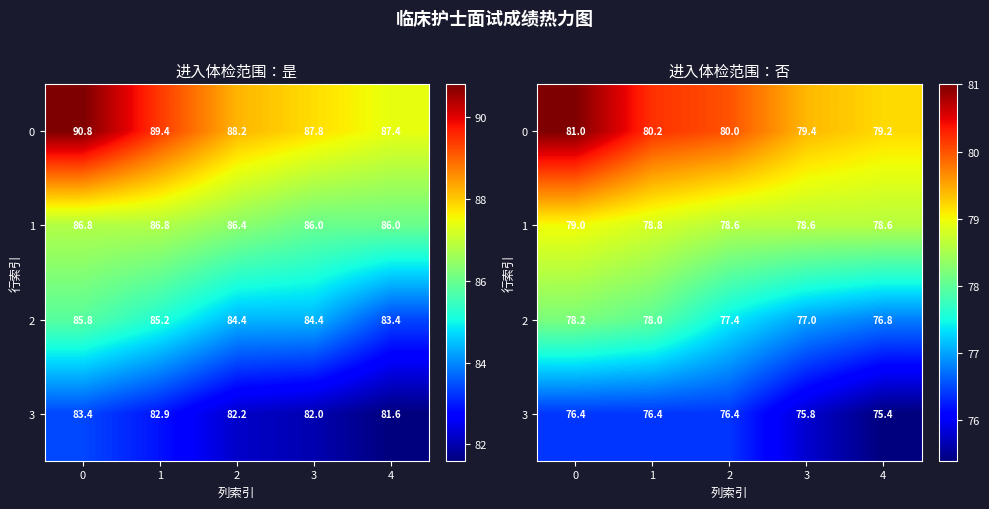

The 1 series shows 79.0 at 0. True or false?

True